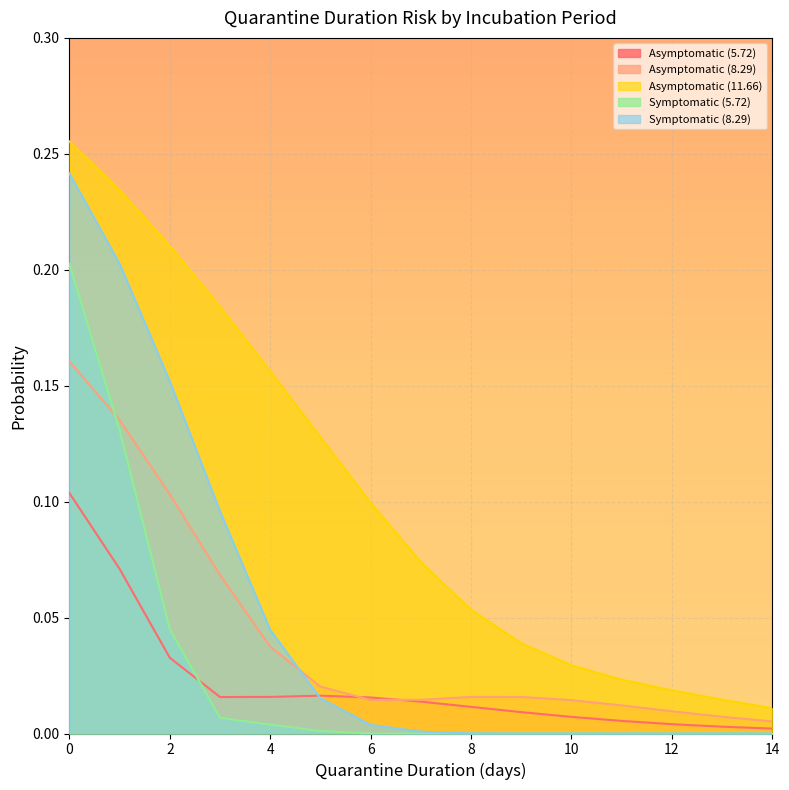

True or false: Asymptomatic (11.66) and Symptomatic (5.72) cross at least once.

False